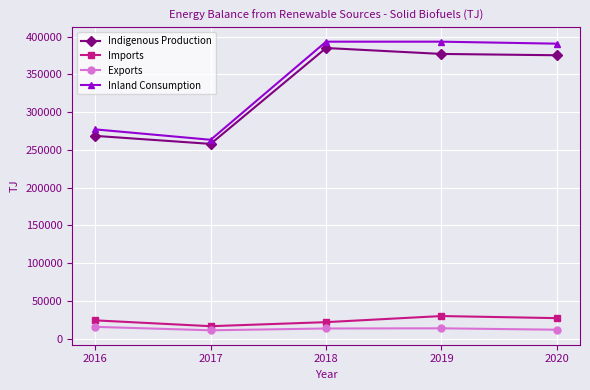

What is the value of the Exports point at the 5th from the left?

11912.0